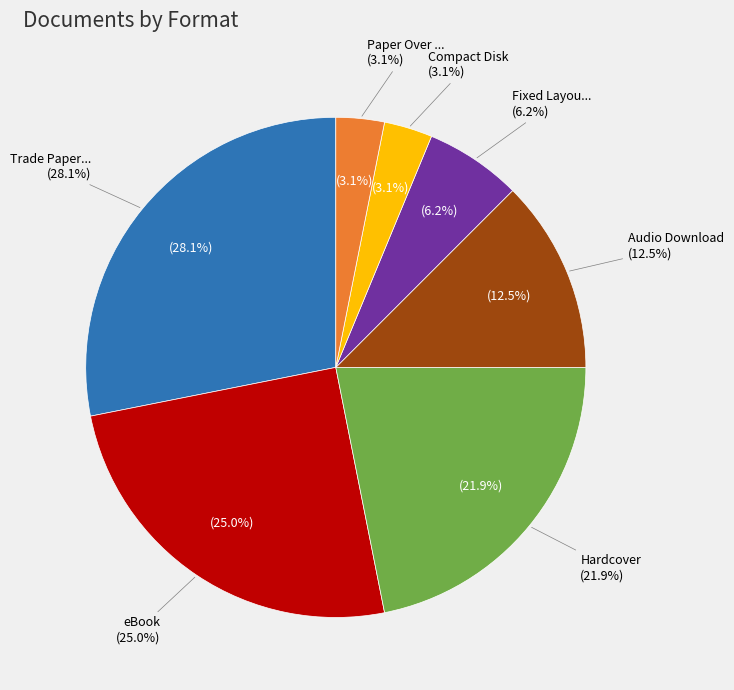

To the nearest percent, what portion does Paper Over Board represent?

3%